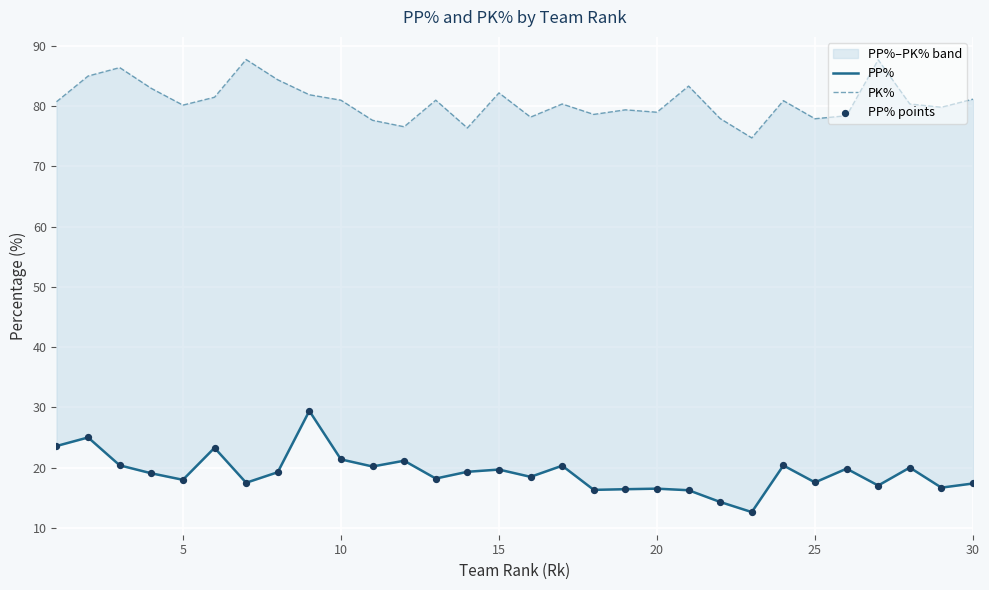

Which series contains the highest Y value?

PK%